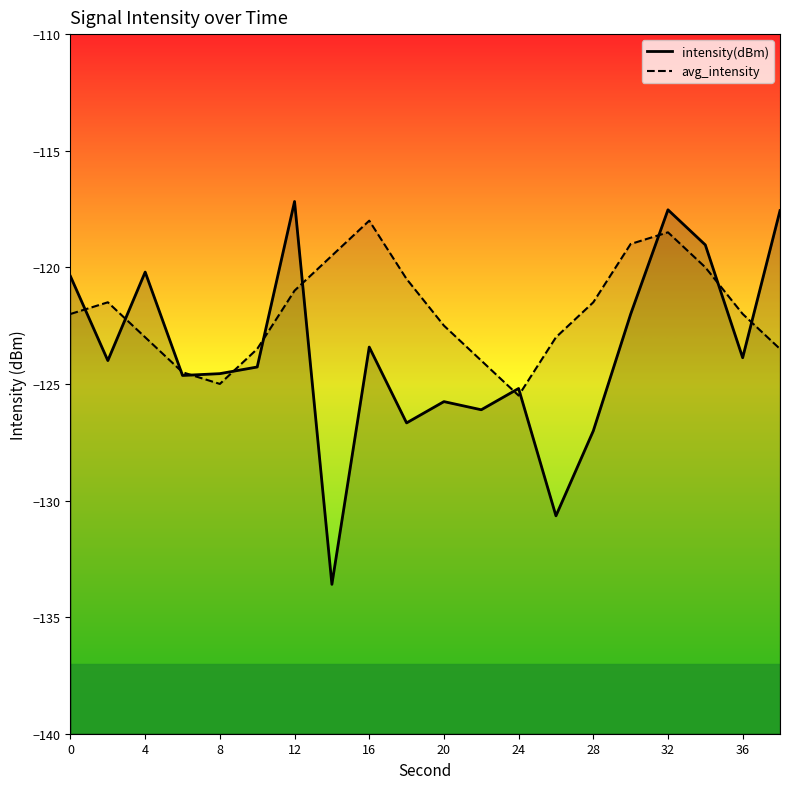

The intensity(dBm) series shows -205.6 at 20. True or false?

False